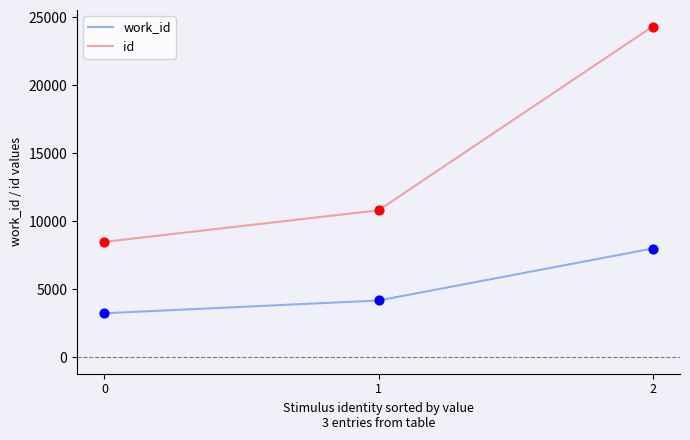

Which series has the largest range (max minus min)?

id